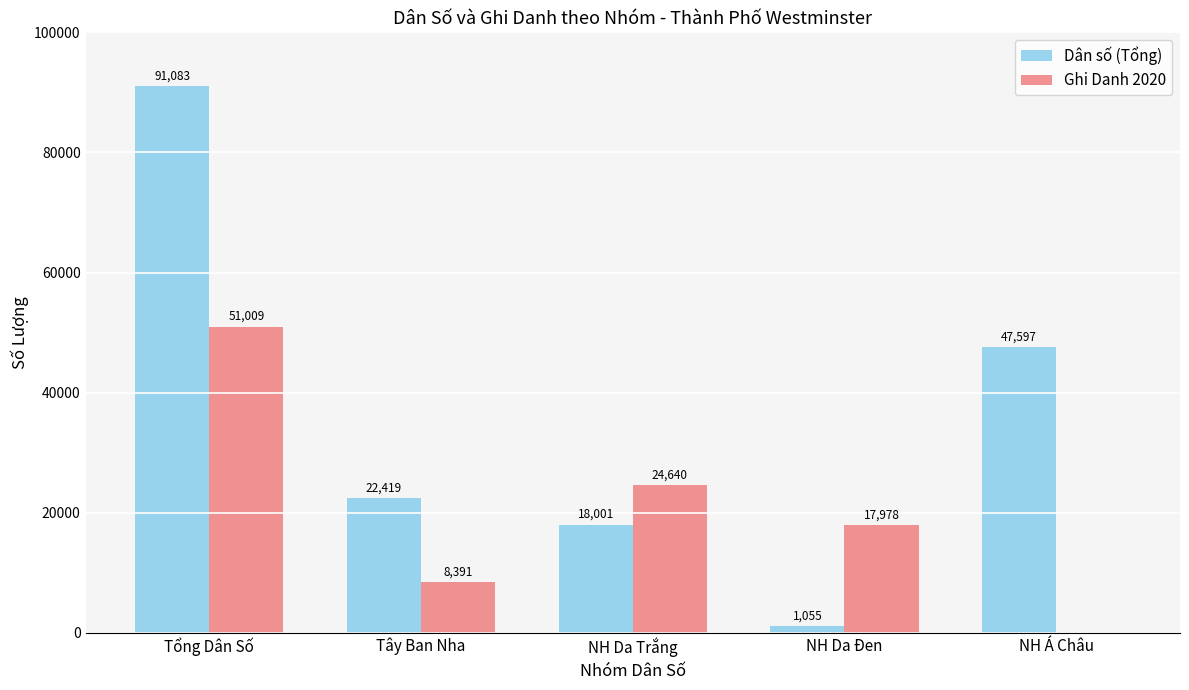

At which category is the sum across all series the highest?

Tổng Dân Số